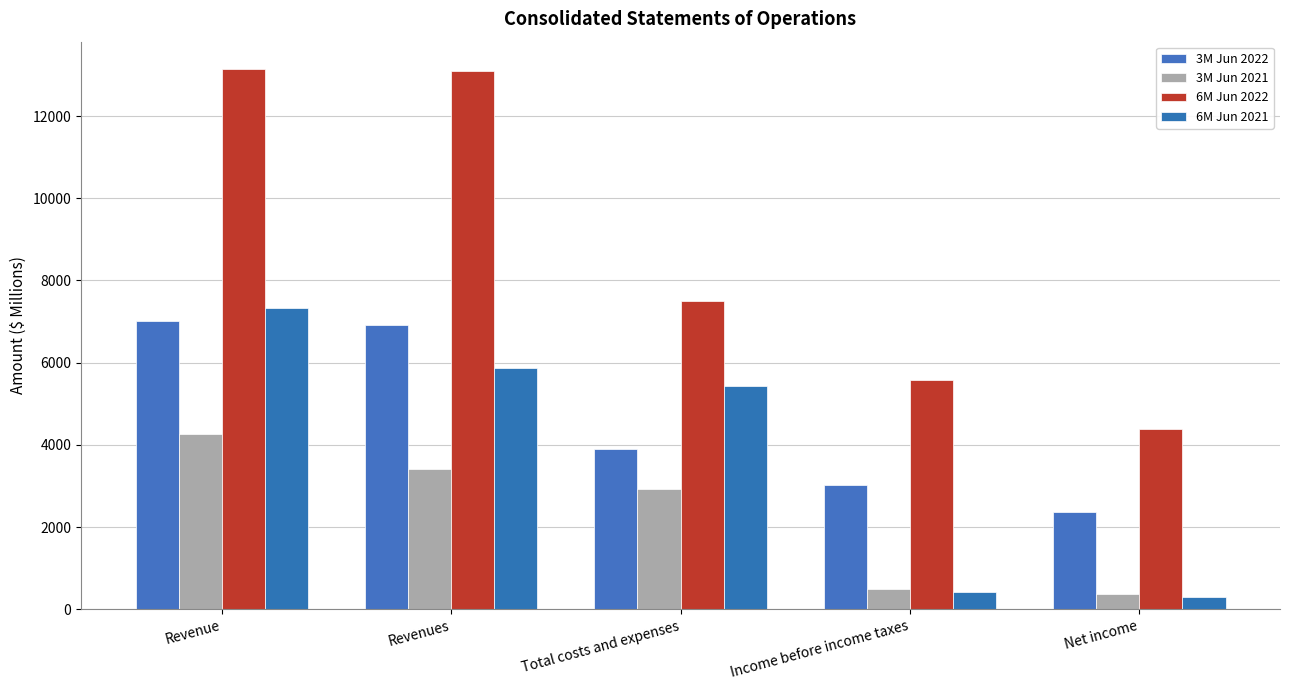

Rank the series at Revenue from highest to lowest value.

6M Jun 2022, 6M Jun 2021, 3M Jun 2022, 3M Jun 2021